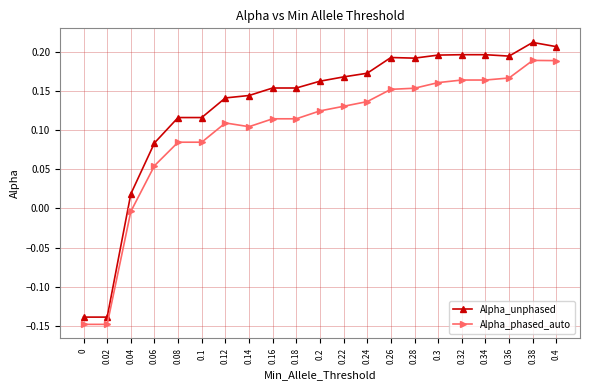

What position from the left is 0.16?

9